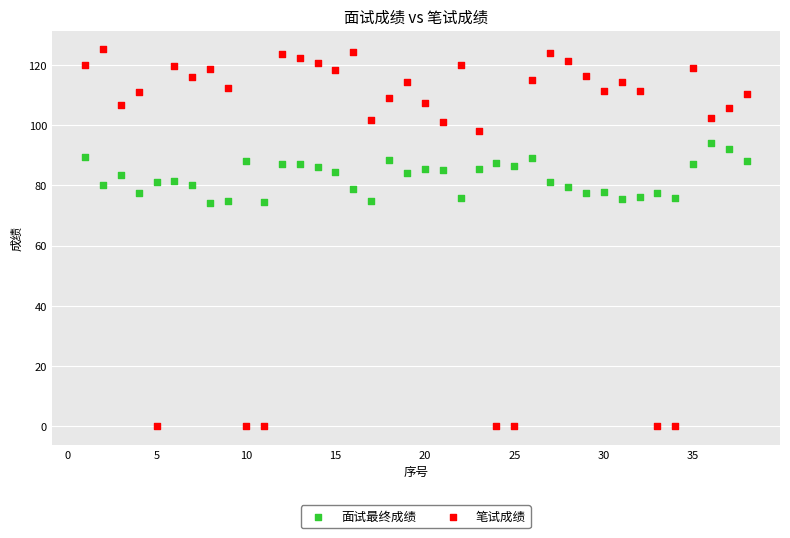

What are all the series names shown in the legend?

面试最终成绩, 笔试成绩